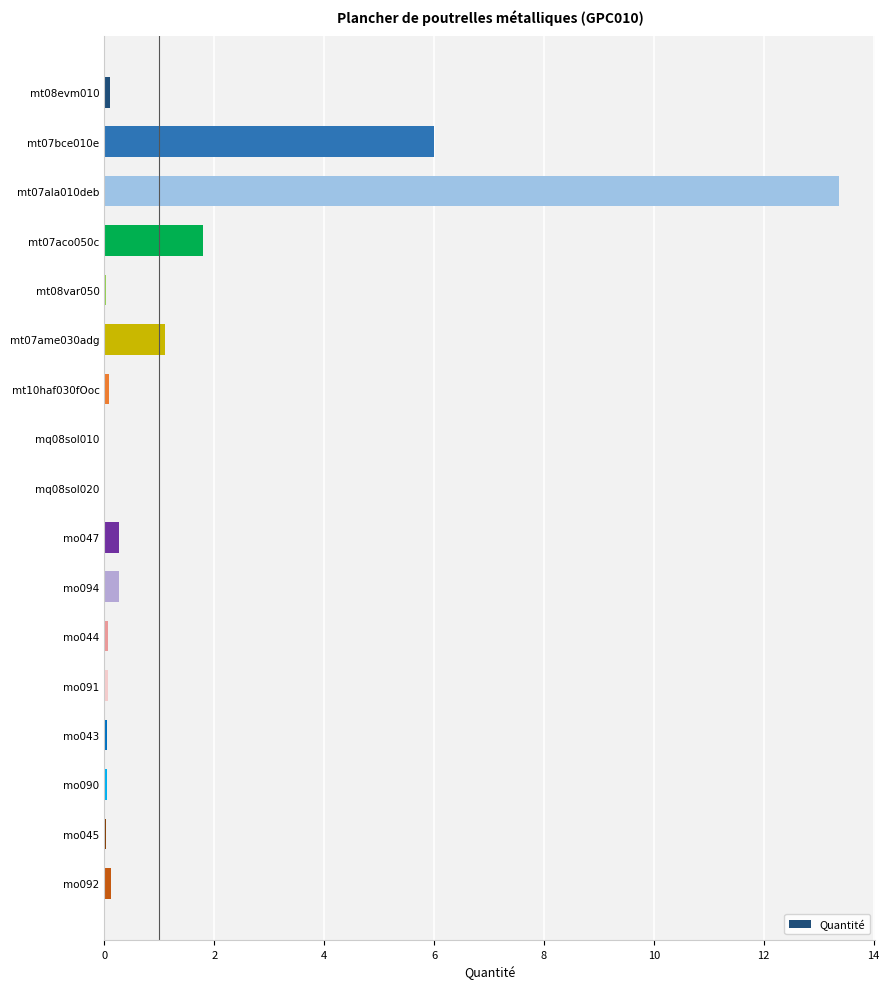

What is the change in value from mt07bce010e to mt07ala010deb?

+7.4